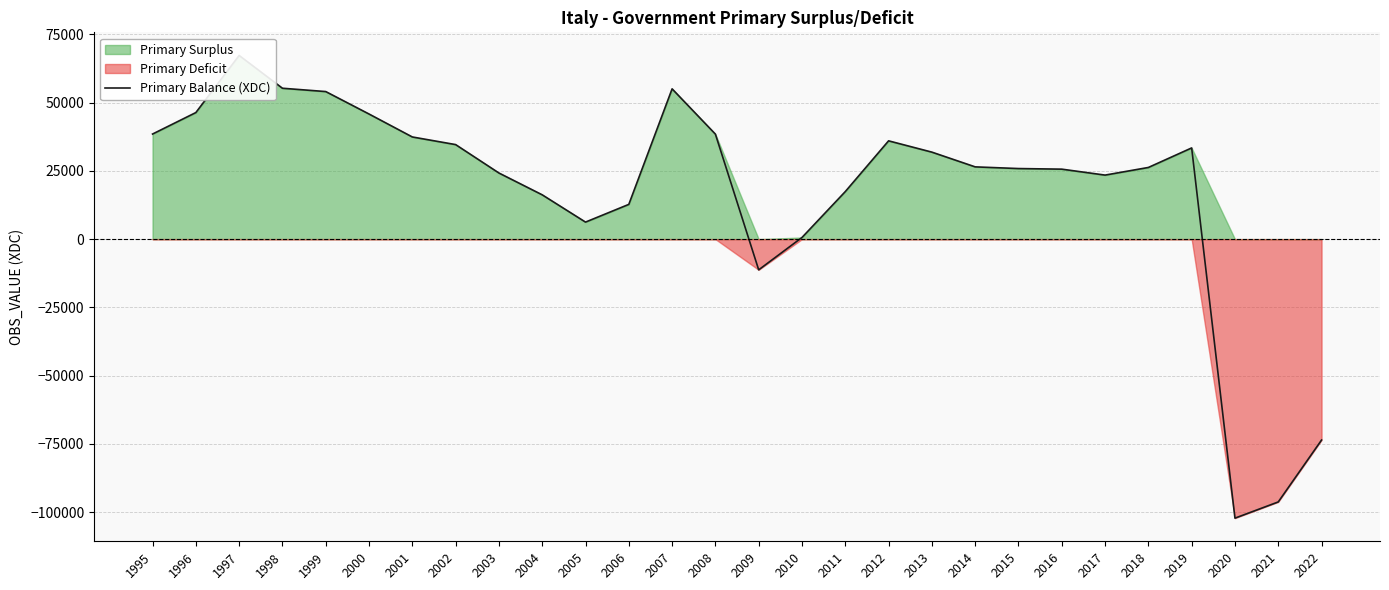

Reading right to left, what are all the values shown in this chart?

2022=-73554	2021=-96214	2020=-102148	2019=33396	2018=26243	2017=23448	2016=25623	2015=25845	2014=26460	2013=31855	2012=35990	2011=17417	2010=612	2009=-11240	2008=38447	2007=55028	2006=12726	2005=6243	2004=16227	2003=24217	2002=34617	2001=37409	2000=45811	1999=54030	1998=55247	1997=67246	1996=46342	1995=38480